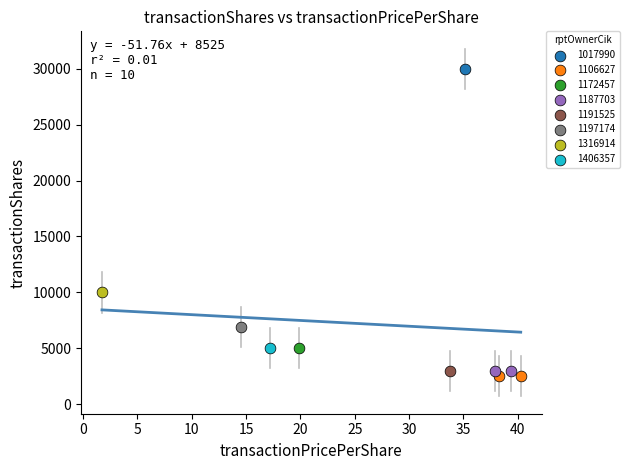

What are all the series names shown in the legend?

1017990, 1106627, 1172457, 1187703, 1191525, 1197174, 1316914, 1406357